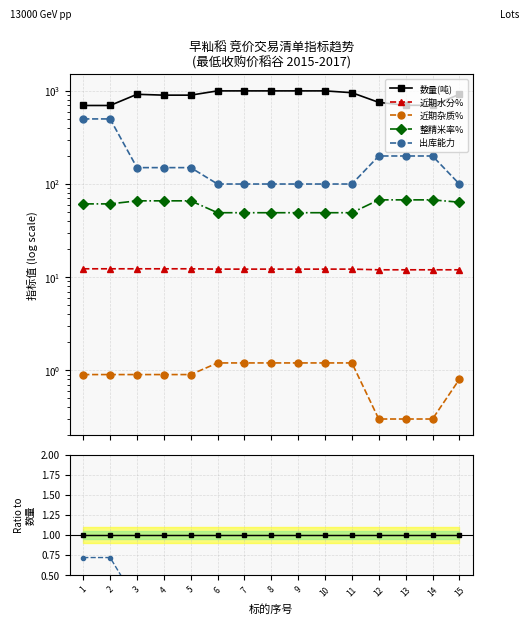

True or false: 数量(吨) has more than 1 interior local peaks.

False